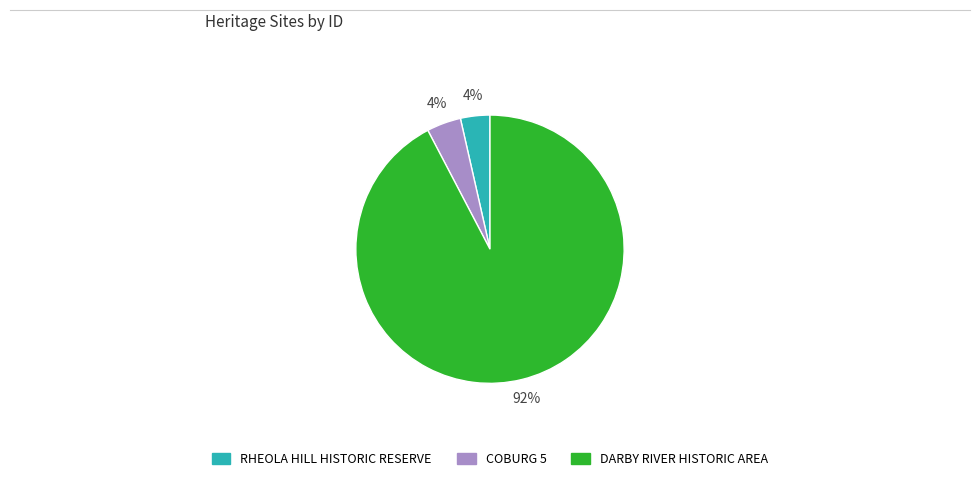

Which slice represents more than half of the pie?

DARBY RIVER HISTORIC AREA